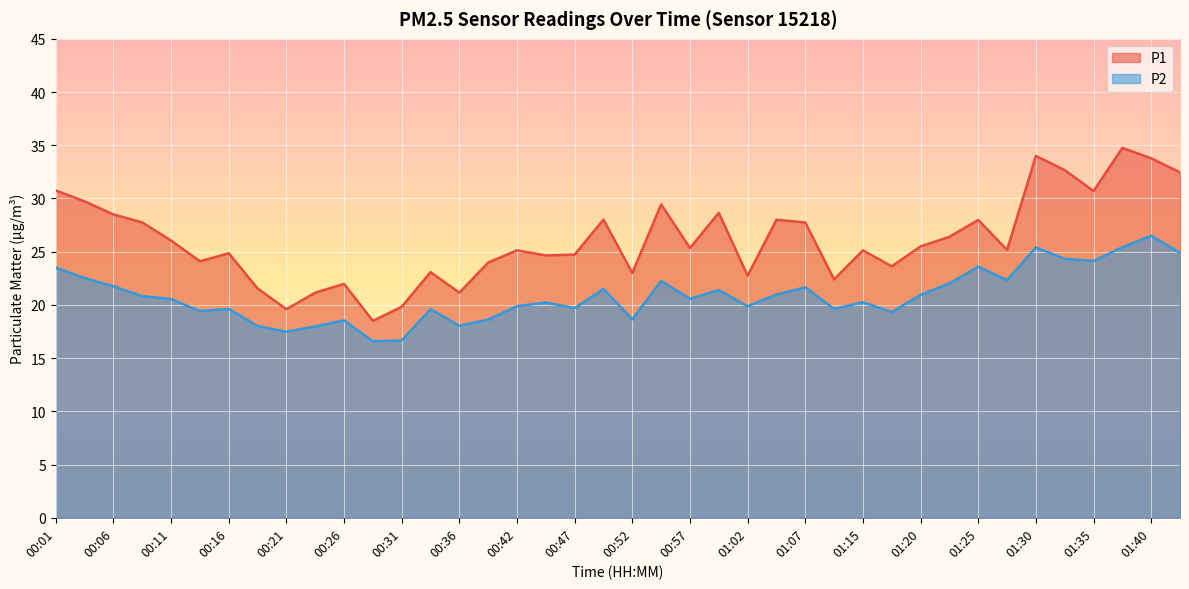

What is the difference between the P2 values at 00:36 and 00:44?

2.2